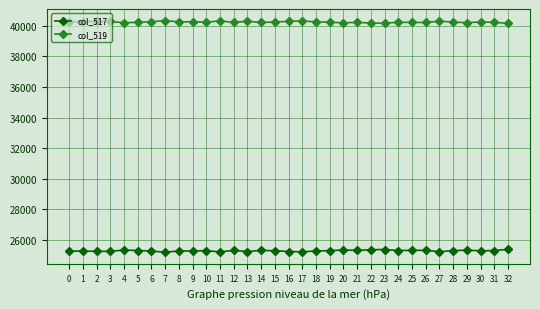

True or false: col_517 has more than 2 points higher than both neighbors.

True